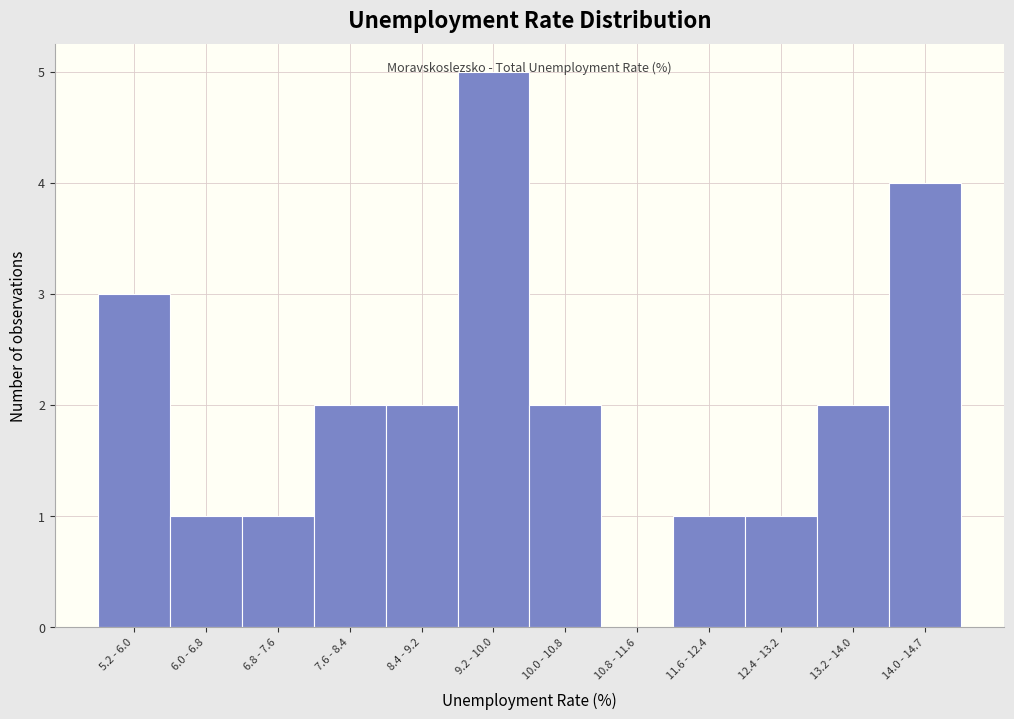

The value at 10.0 - 10.8 is 2. True or false?

True